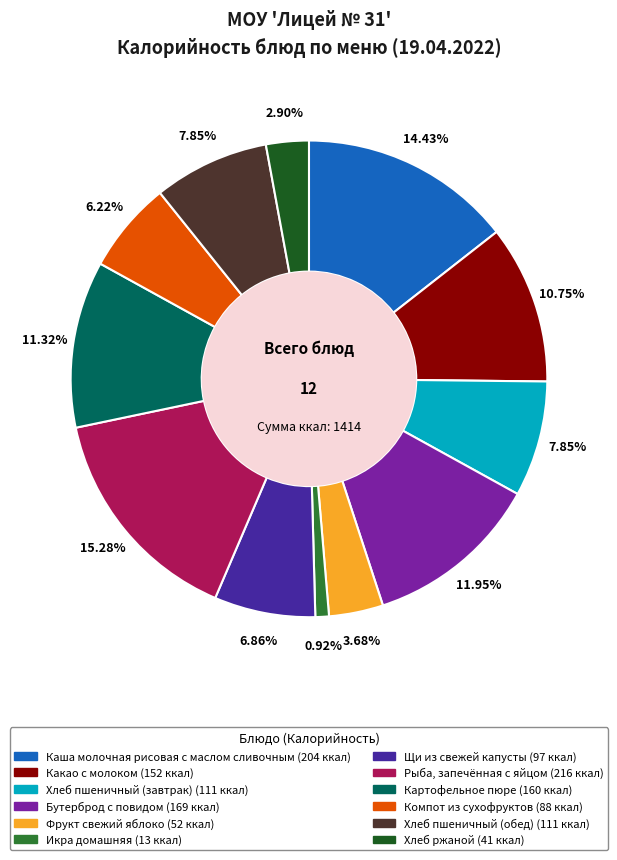

To the nearest percent, what percentage of the pie is Какао с молоком?

11%